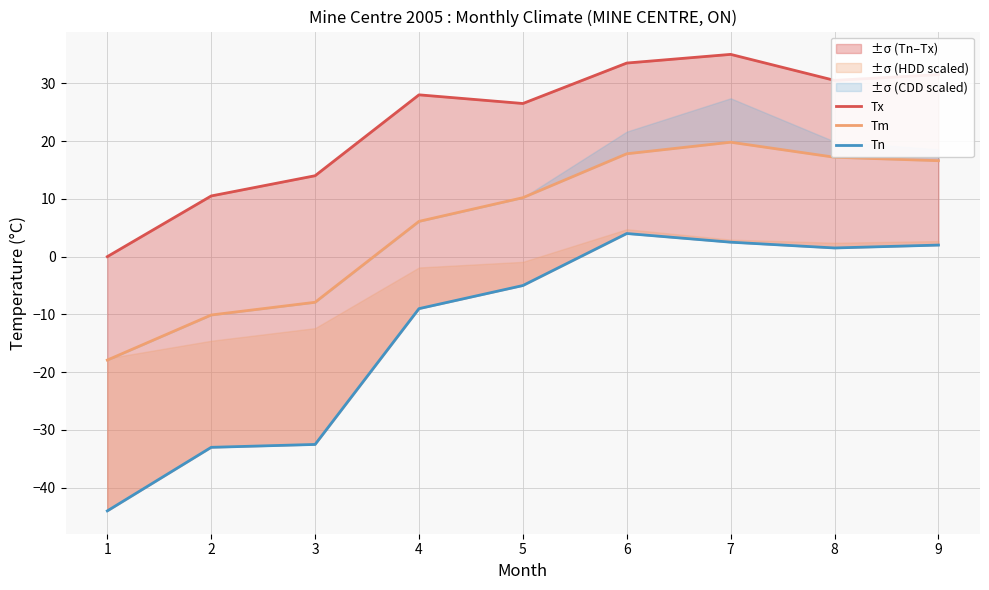

Count the number of data series in this chart.

3